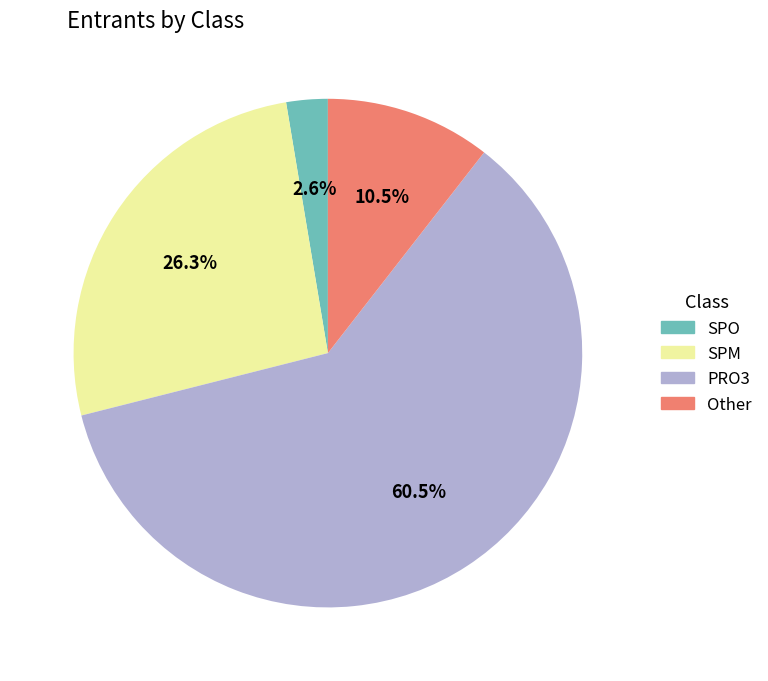

Count the number of slices in the pie.

4